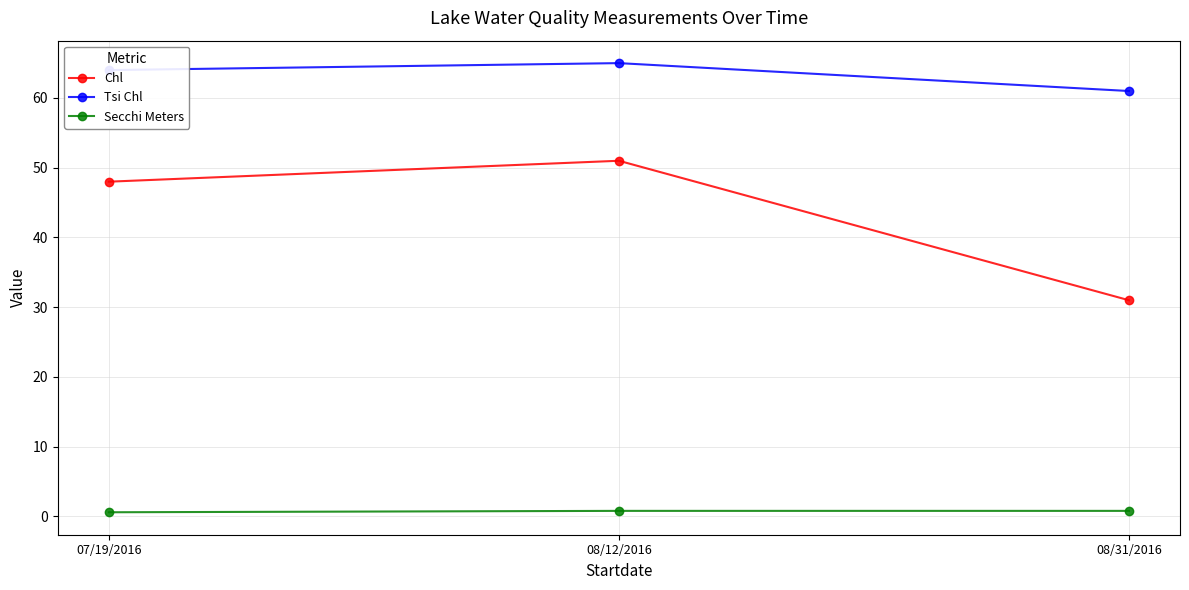

What is the label of the 2nd point from the left?

08/12/2016